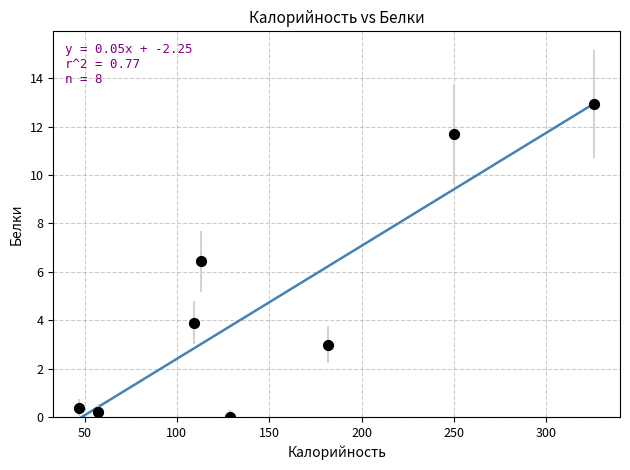

What is the average X value?

151.6